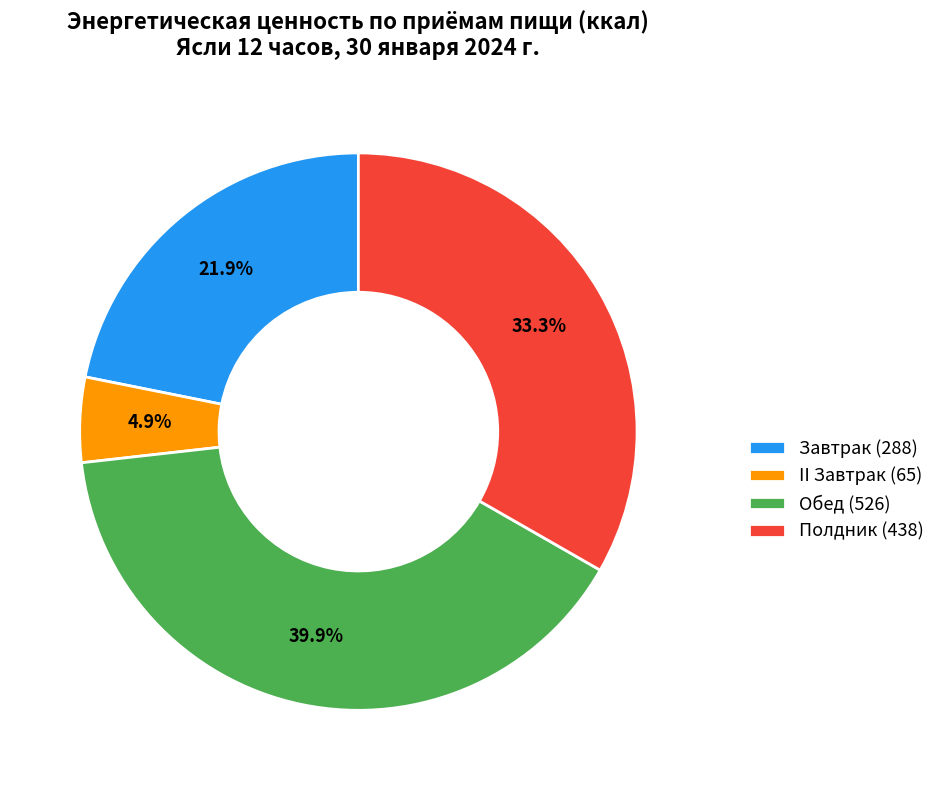

How many segments does this pie chart have?

4